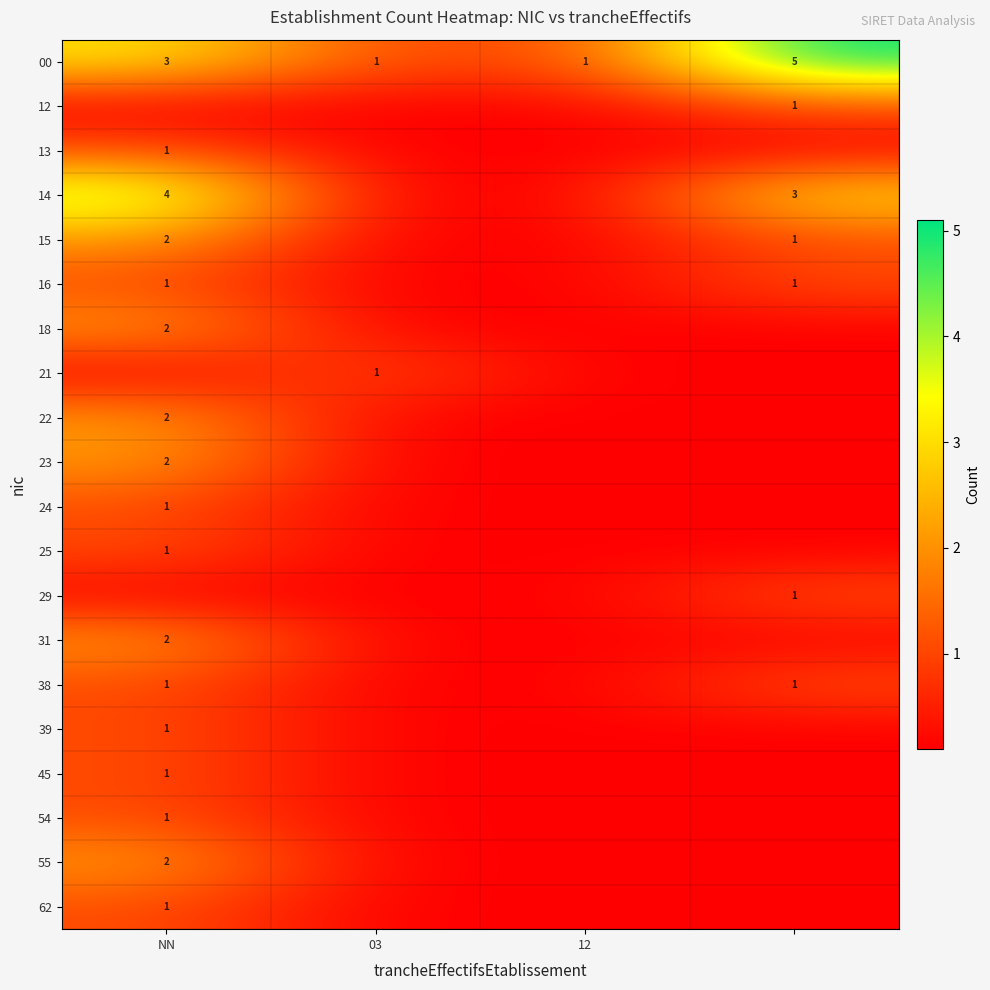

Is it true that 00 equals 0.4 at 12?

False